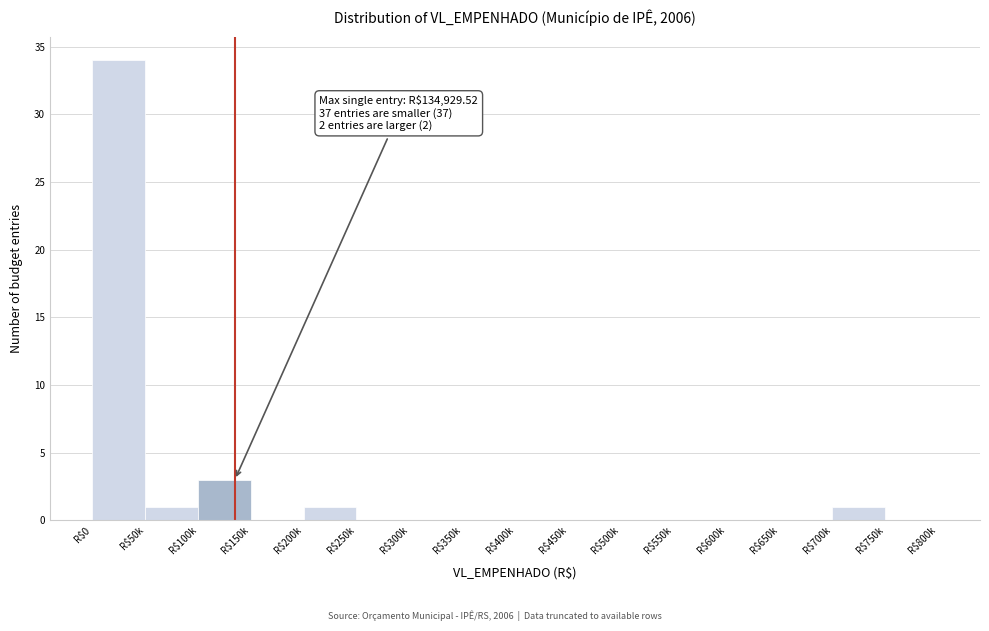

The value at R$700k is 1. True or false?

True